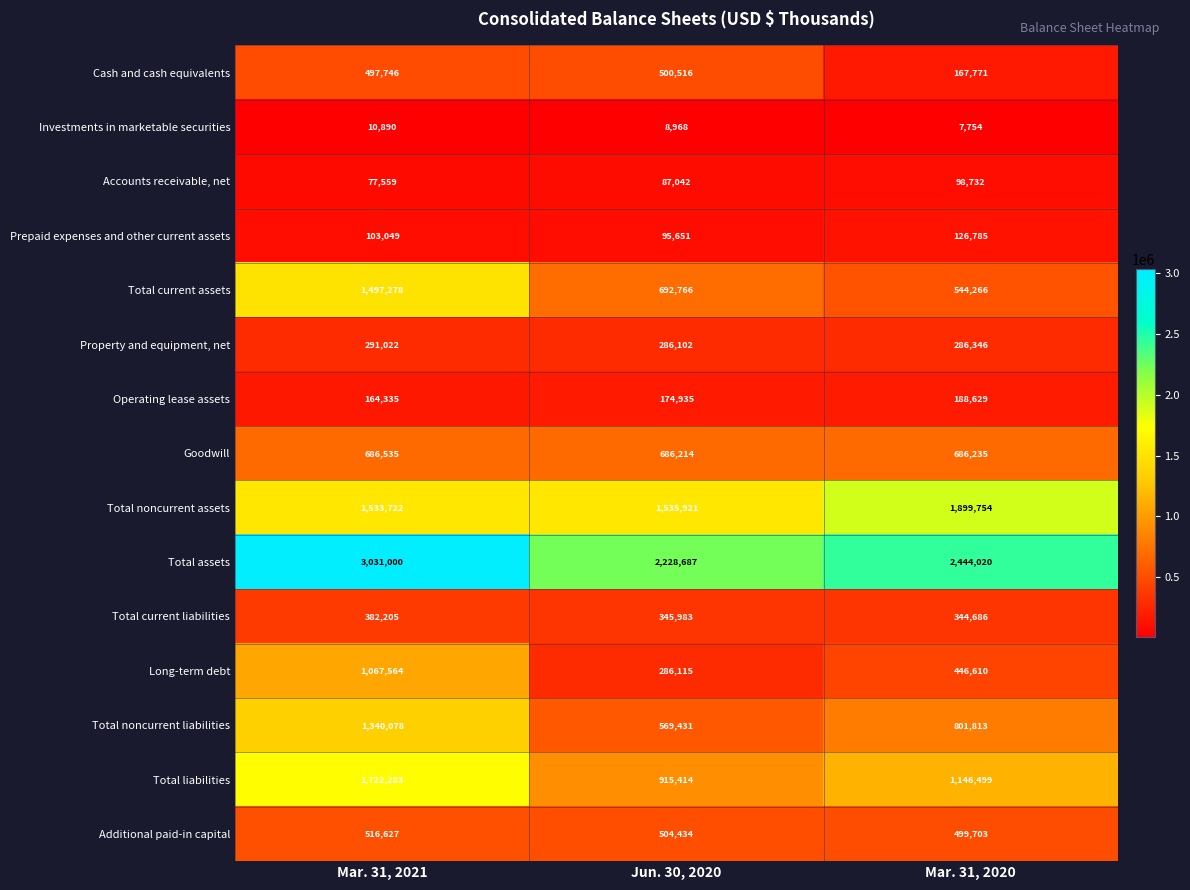

What is the minimum value shown in the chart?

7754